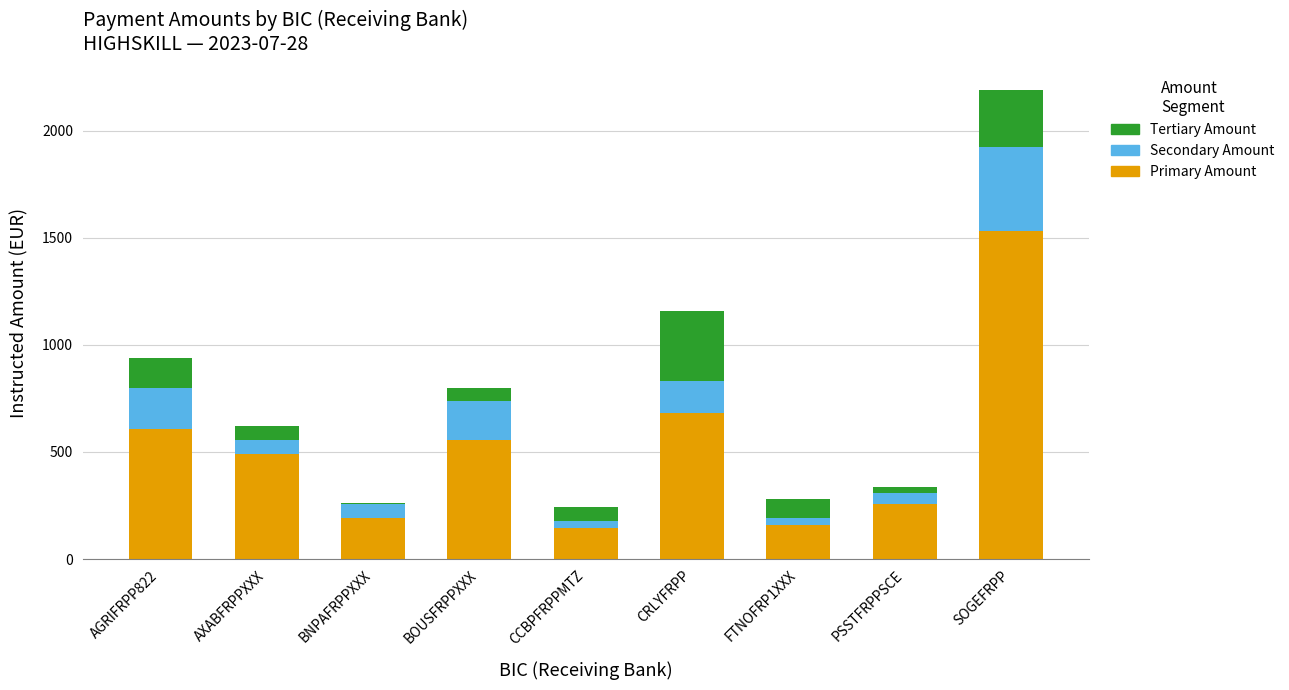

What is the highest value of the Primary Amount series?

1531.8